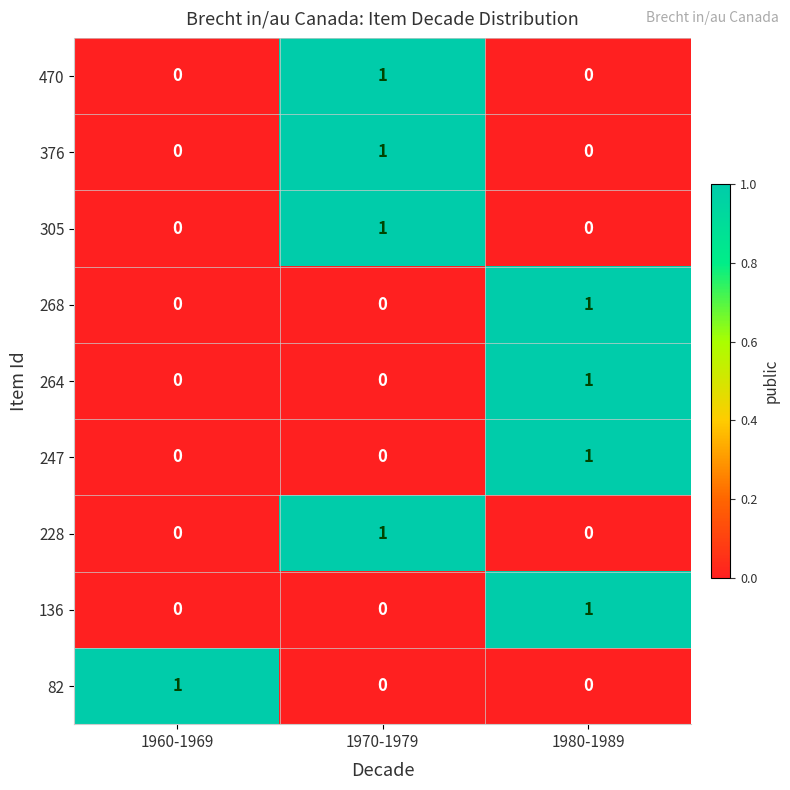

What is the total value across all series at 1970-1979?

4